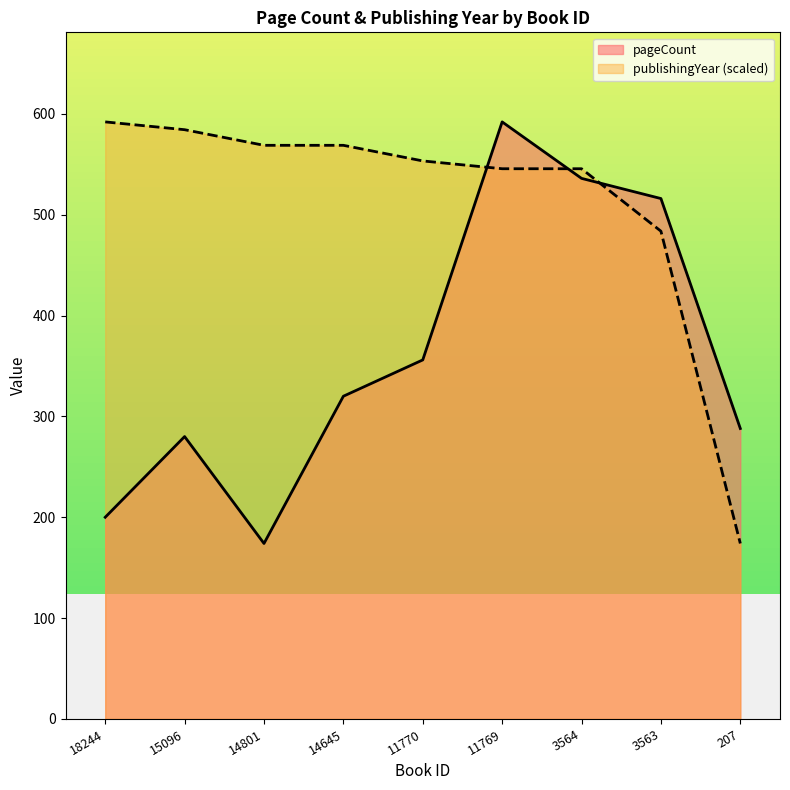

Reading left to right, list all the values displayed in this chart.

pageCount: 200.0	280.0	174.0	320.0	356.0	592.0	536.0	516.0	288.0
publishingYear: 592.0	584.3	568.8	568.8	553.3	545.6	545.6	483.6	174.0